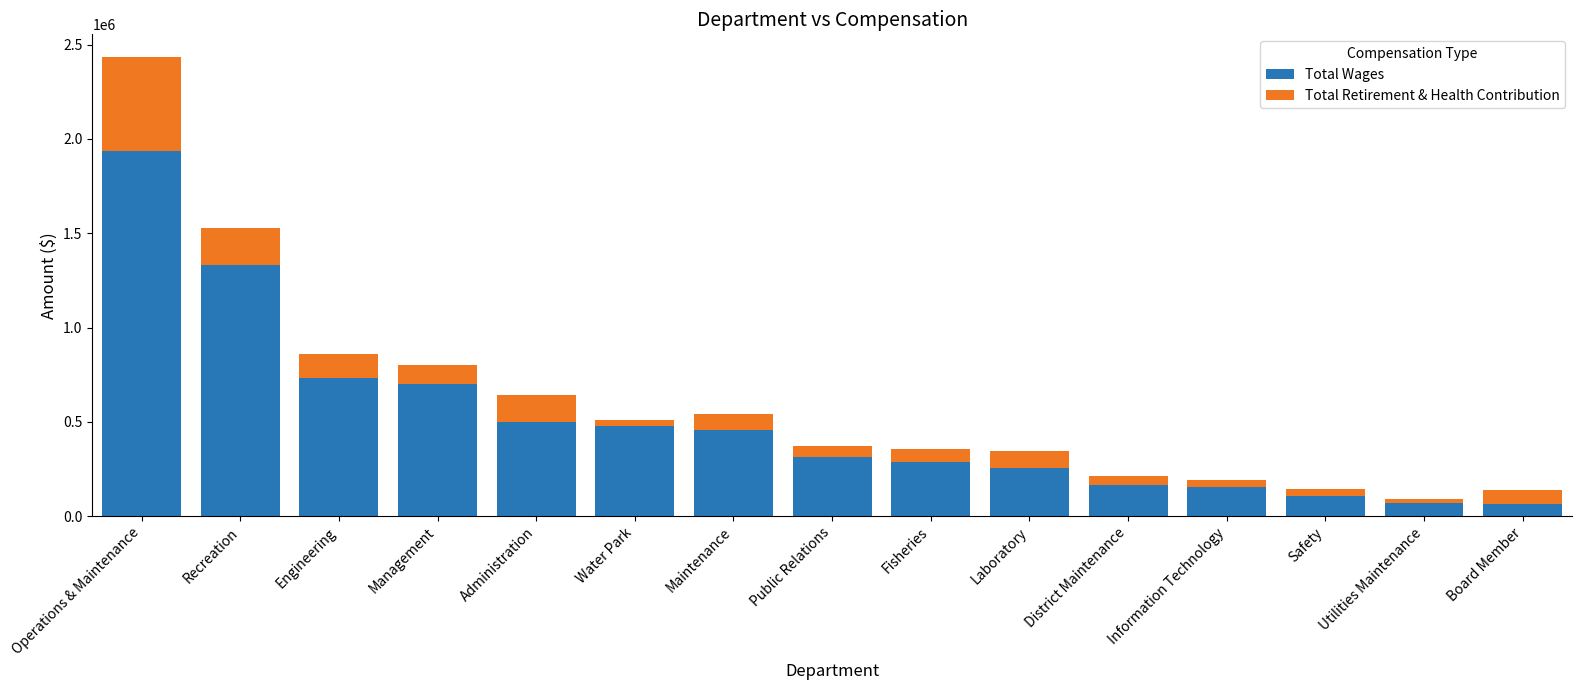

What is the minimum value for Total Wages?

66196